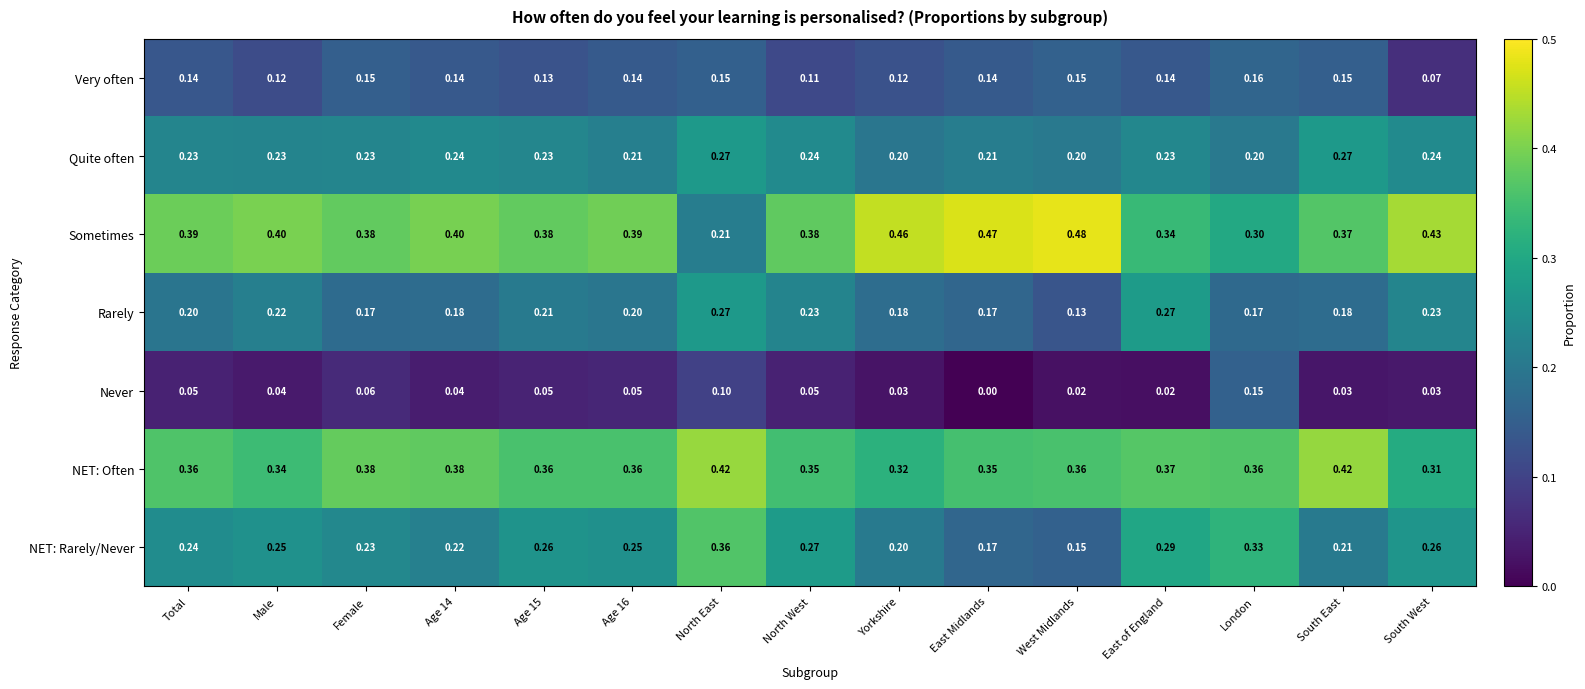

What is the spread (max minus min) of values at Yorkshire?

0.4